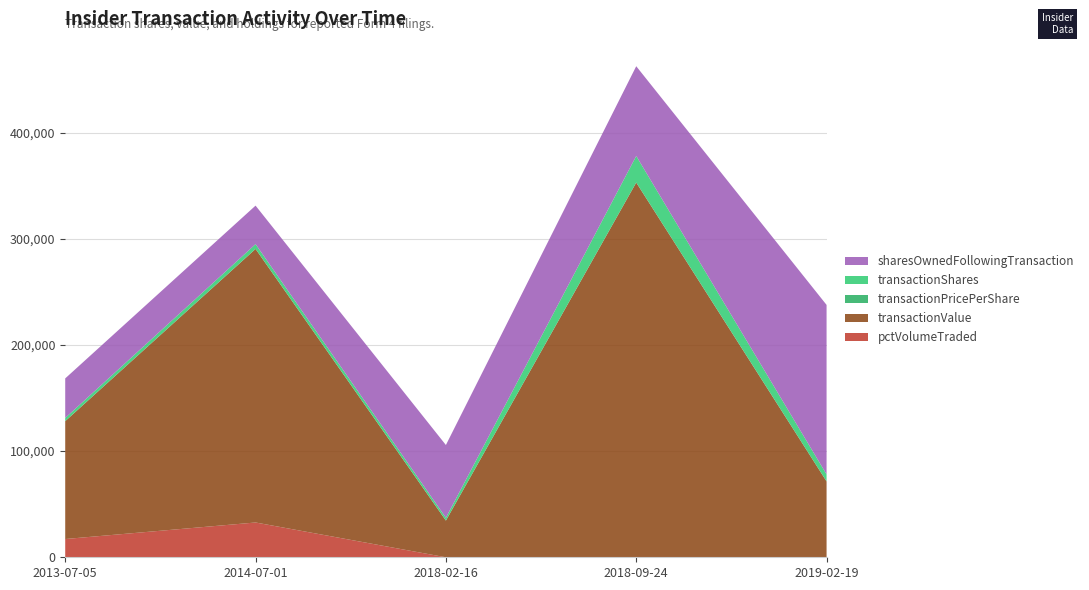

Reading right to left, extract all data points from this chart.

transactionShares: 6605.0	25000.0	2664.0	4500.0	3000.0
transactionPricePerShare: 10.8	14.1	13.0	57.3	37.0
transactionValue: 71466.0	352948.0	34552.0	257640.0	111012.0
sharesOwnedFollowingTransaction: 159610.0	84551.0	68500.0	36251.0	37241.0
pctVolumeTraded: 0.0	0.0	0.0	32767.0	17189.0